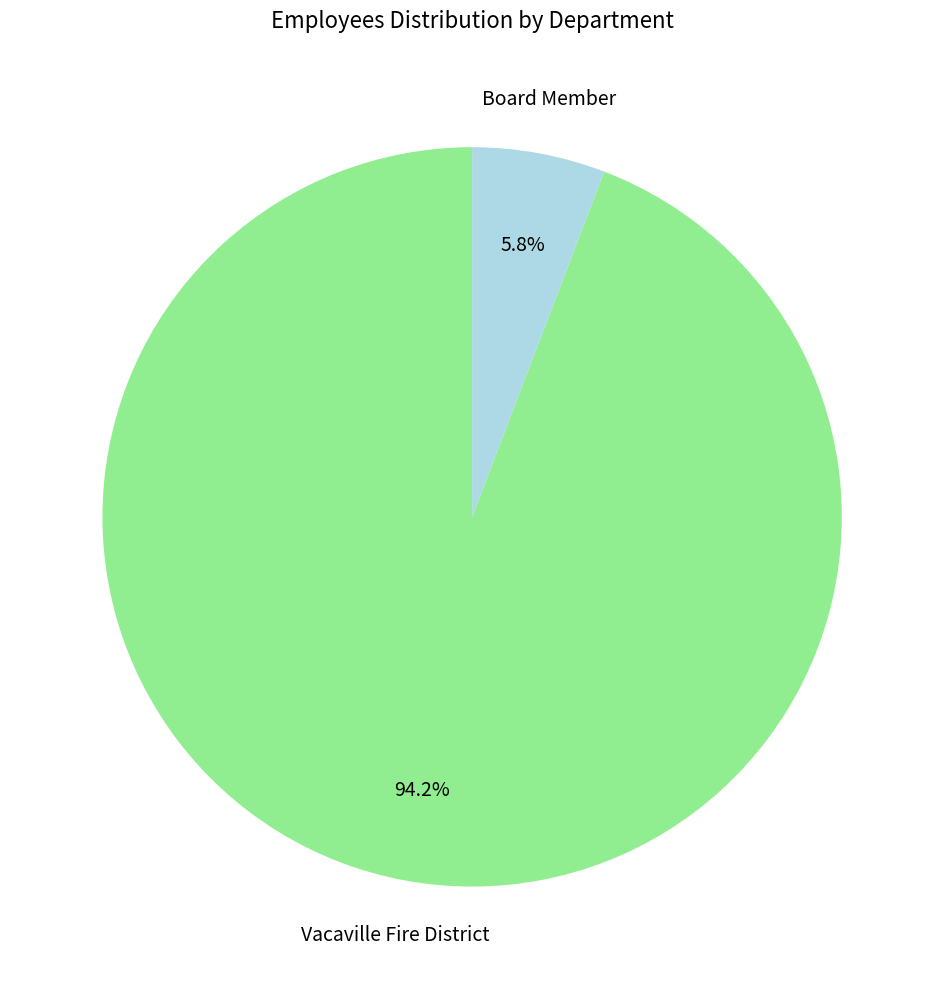

Does any single category account for the majority?

Yes